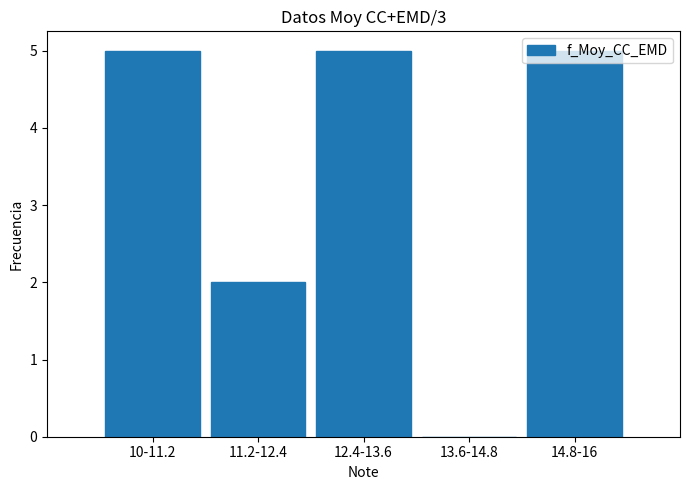

Is it true that the value at 11.2-12.4 is 3?

False